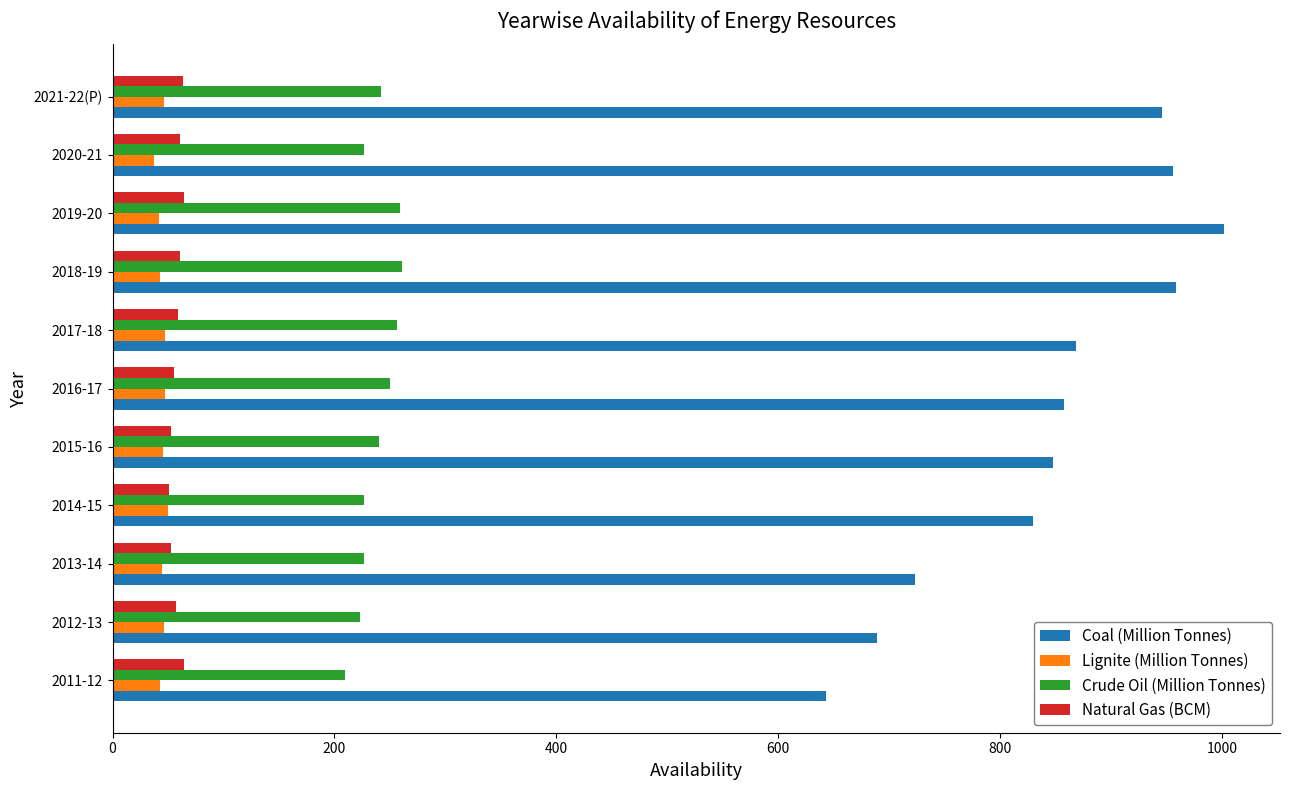

Between 2011-12 and 2018-19, which series saw the biggest shift?

Coal (Million Tonnes)